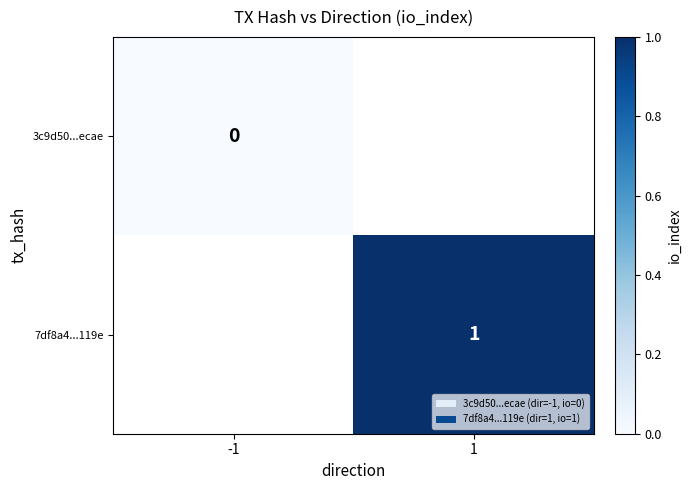

The 7df8a4...119e series shows 1 at 1. True or false?

True